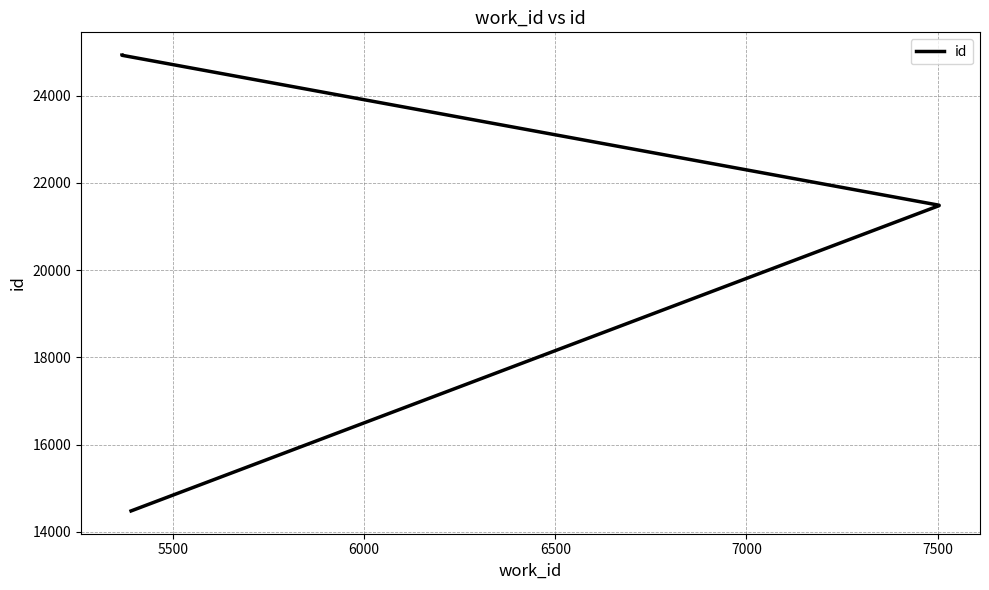

What is the value of the 5th point from the left?

24929